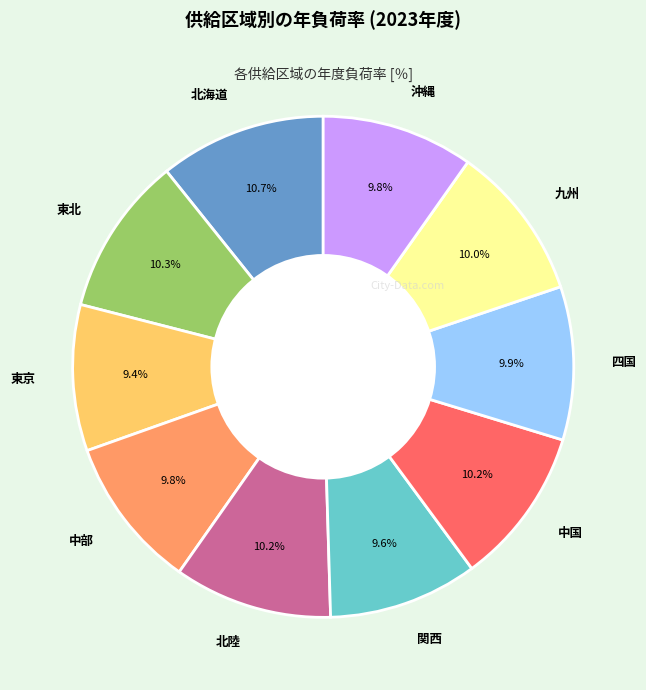

What is the ratio of the value at 北陸 to the value at 北海道?

1.0